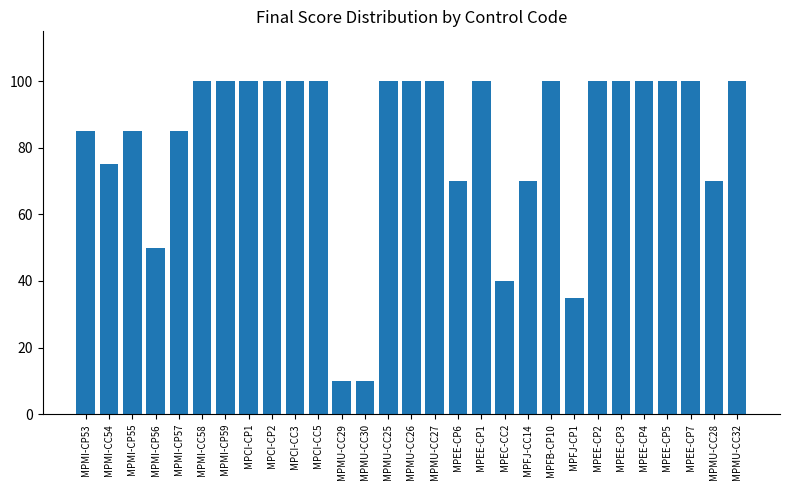

What is the change in value from MPEE-CP3 to MPMU-CC28?

-30